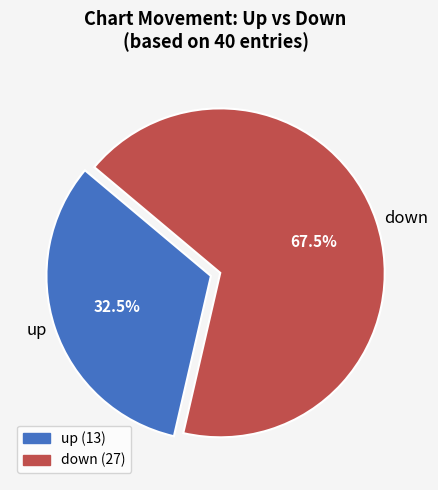

Is down the majority of the pie?

Yes